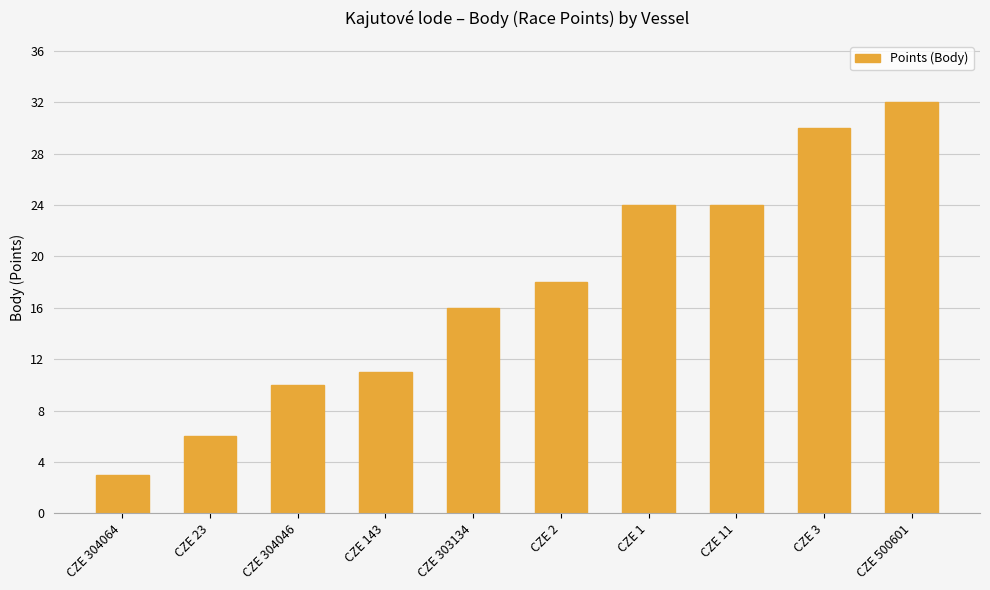

What is the greatest value displayed?

32